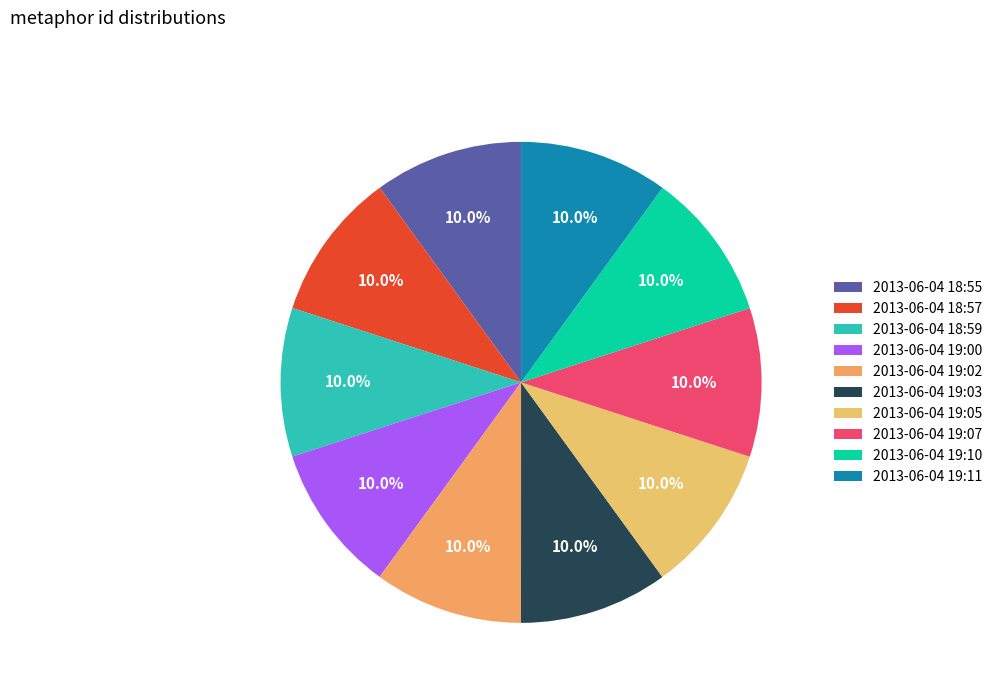

To the nearest percent, what percentage of the pie is 2013-06-04 19:03?

10%